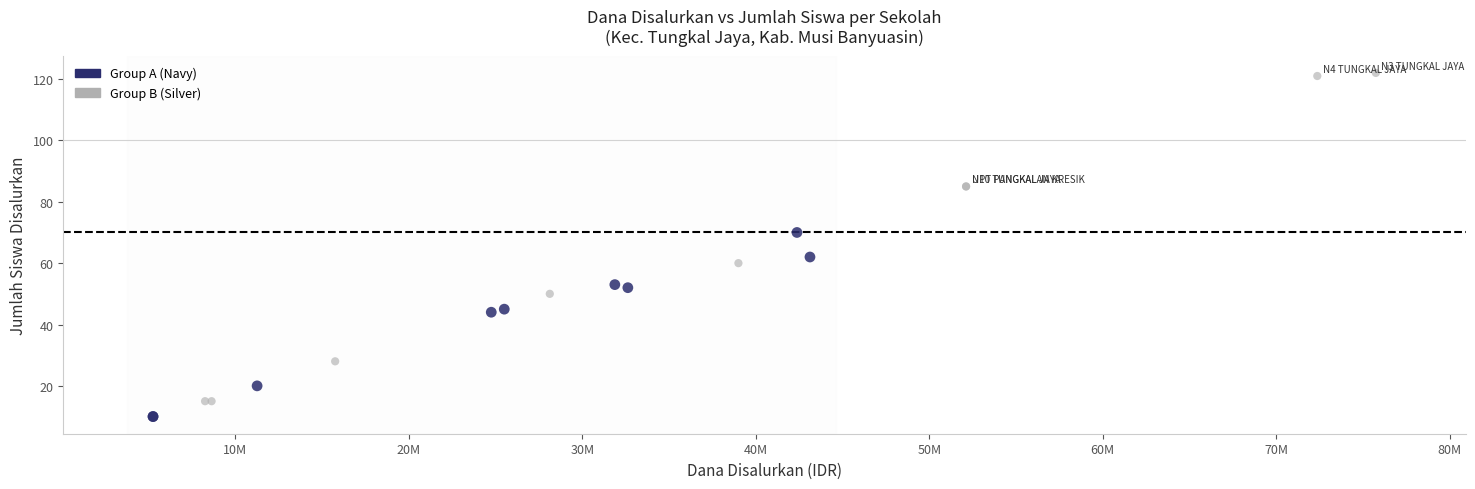

Which series contains the highest Y value?

Group B (Silver)